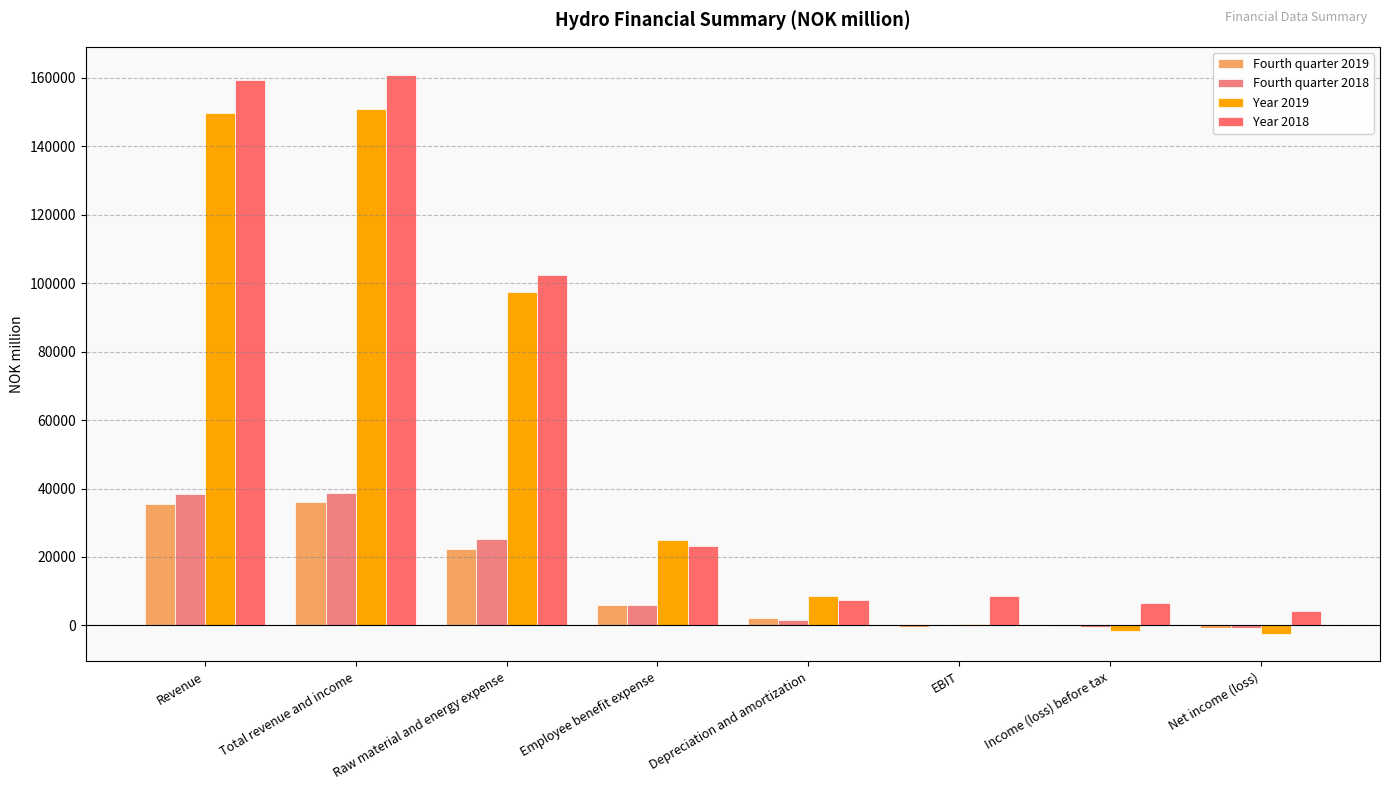

True or false: Year 2018 has a value of 38158.8 at Employee benefit expense.

False